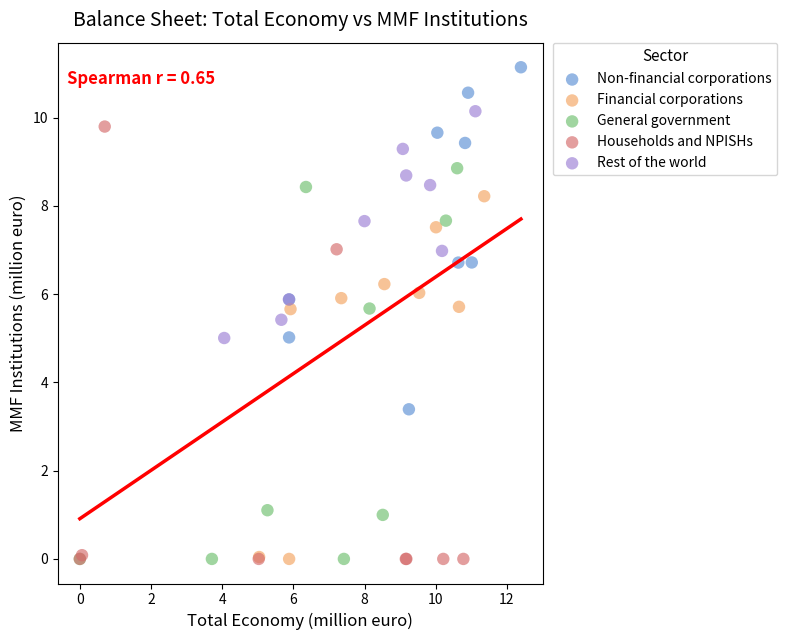

Which series has the largest Y range (max minus min)?

Households and NPISHs